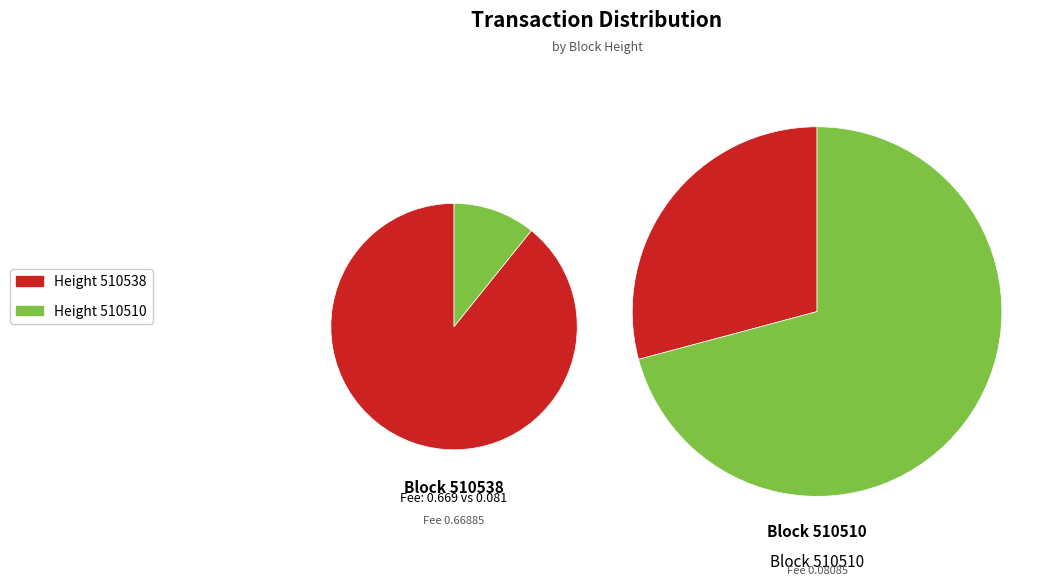

What is the ratio of the value at 510510 to the value at 510538?

2.4